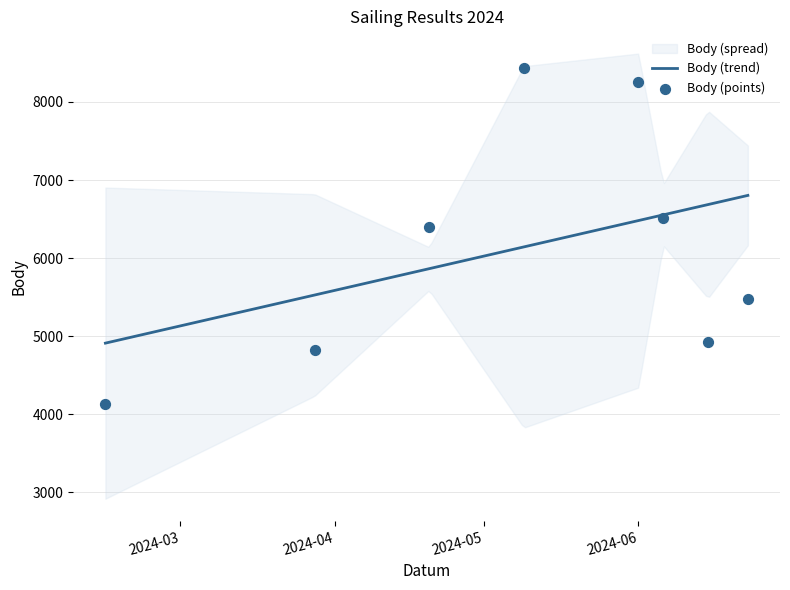

At how many categories does at least one series exceed 3414?

8